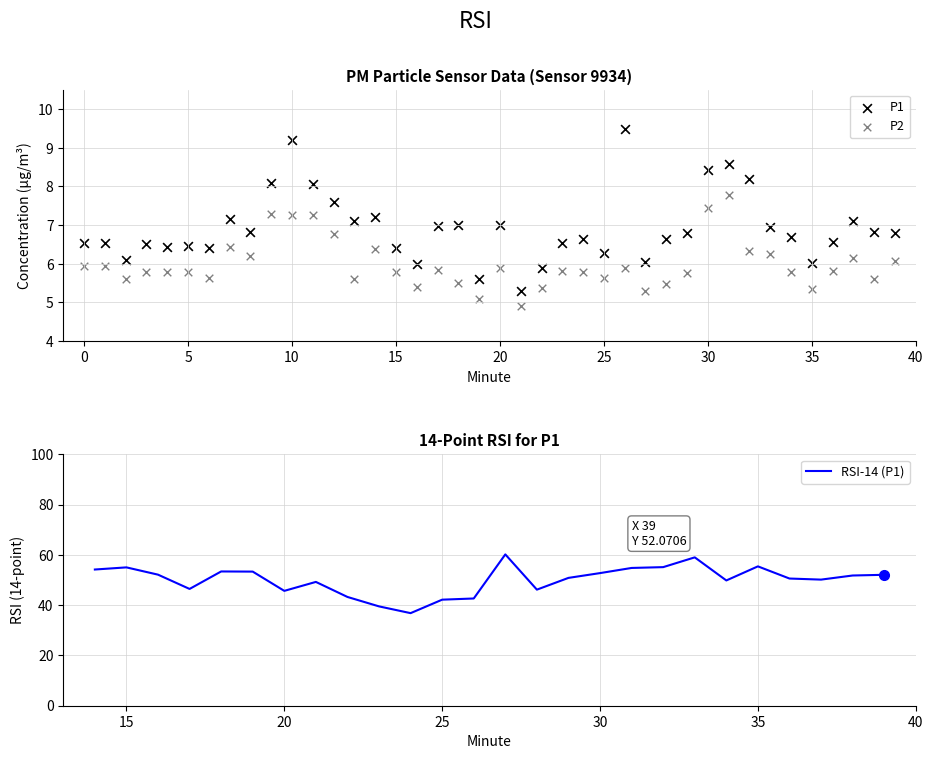

Is the value of P1 at 10 greater than the value of P2 at 25?

Yes